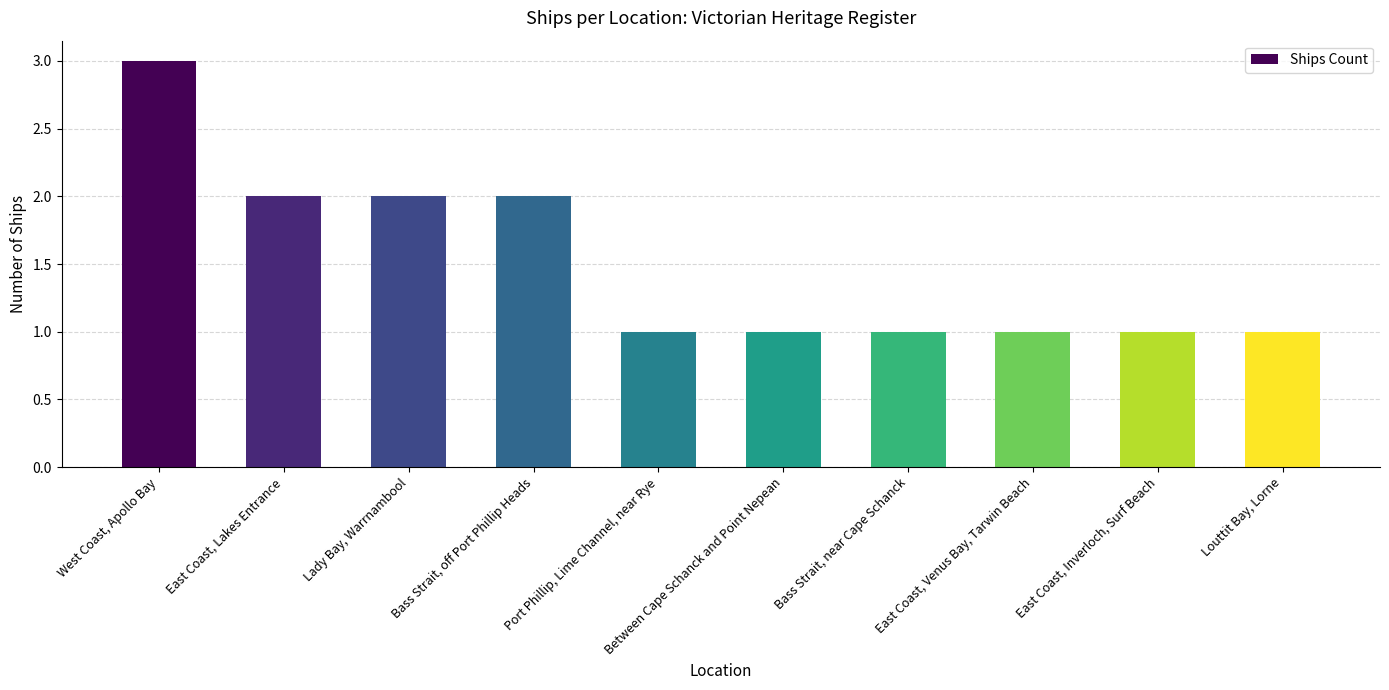

Is it true that the value at Lady Bay, Warrnambool is 3?

False